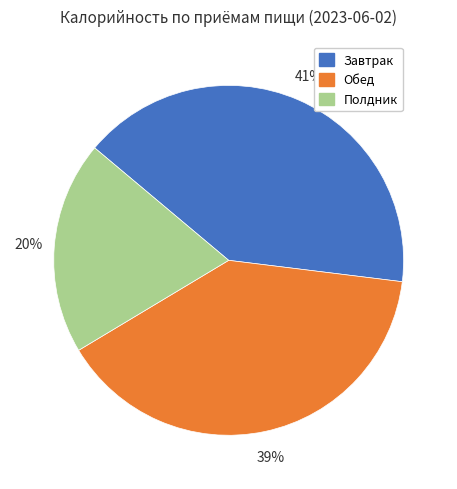

Is there a majority slice in this chart?

No